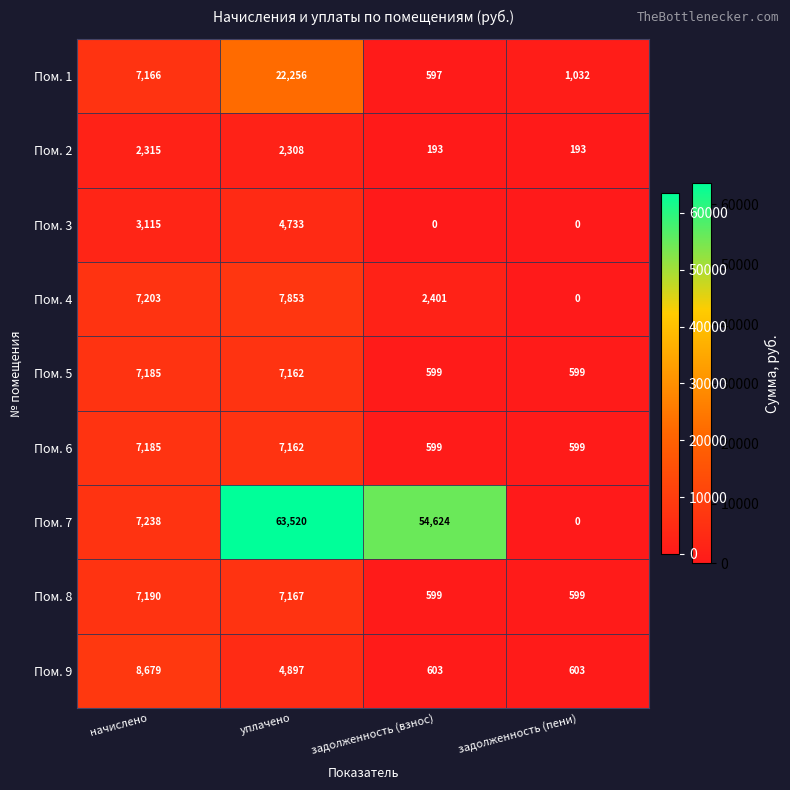

What is the minimum value for Пом. 6?

599